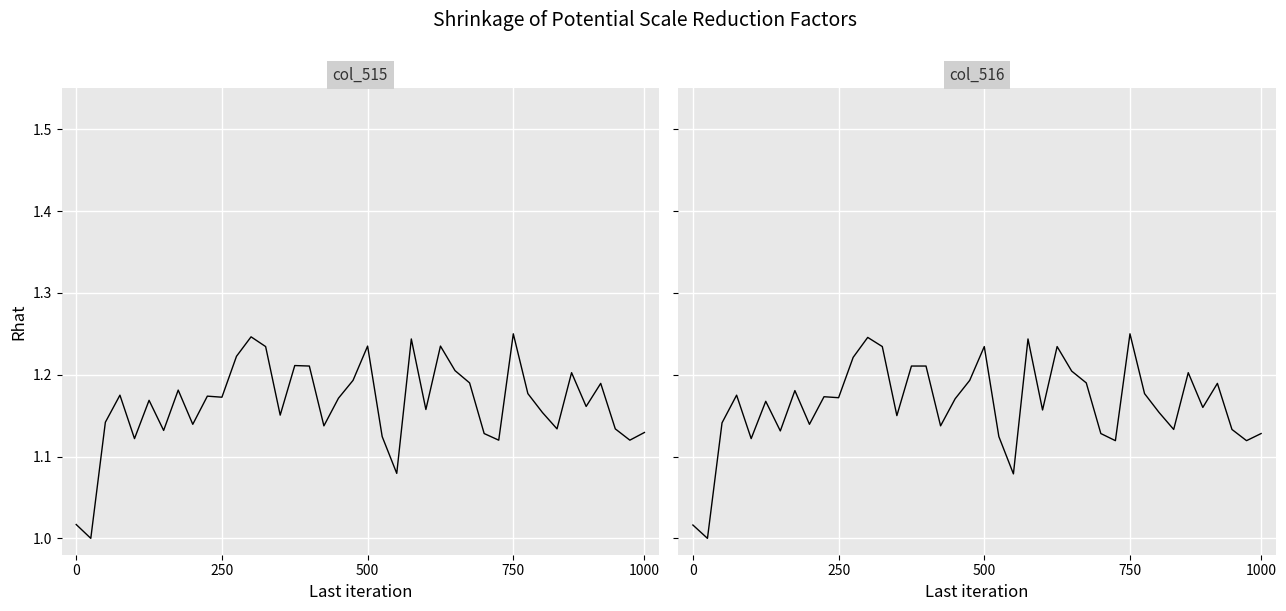

What is the average value of the col_516 series?

1.2